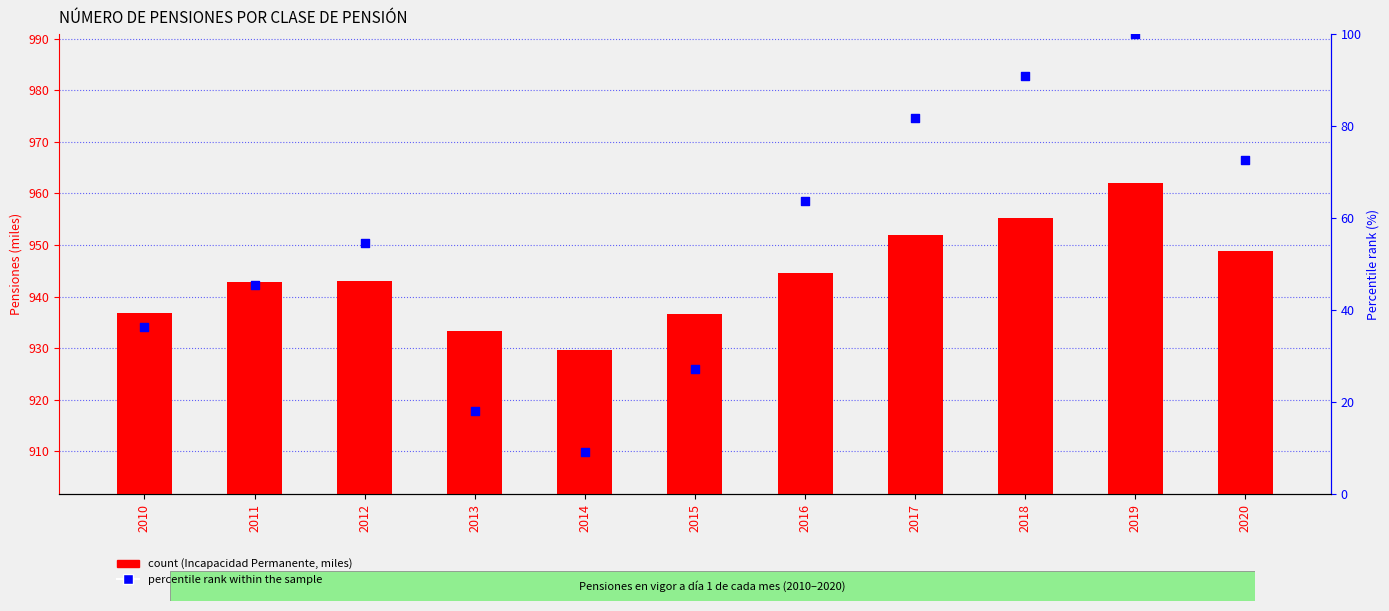

Which series contains the highest Y value?

count